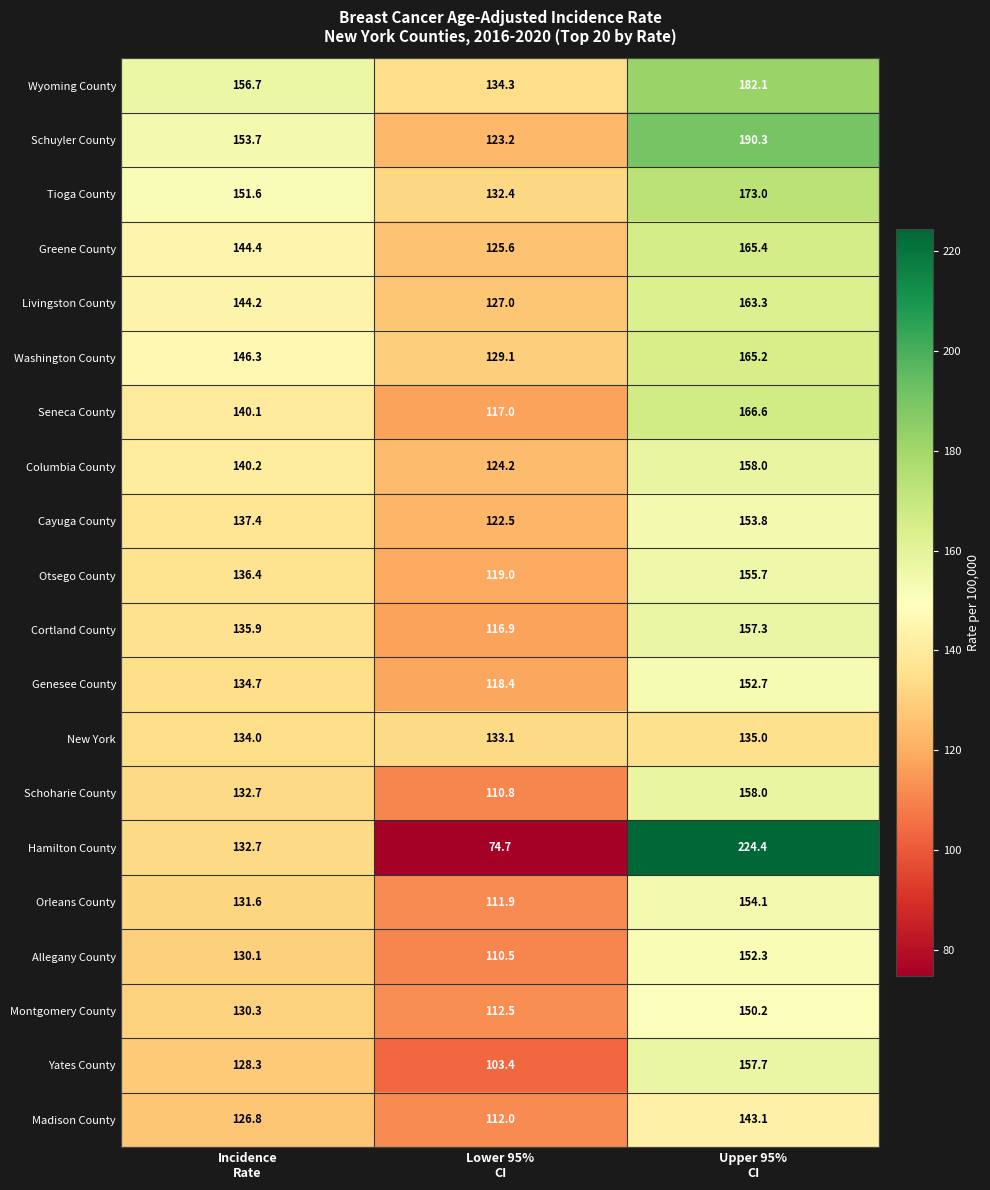

What is the average value of the New York series?

134.0